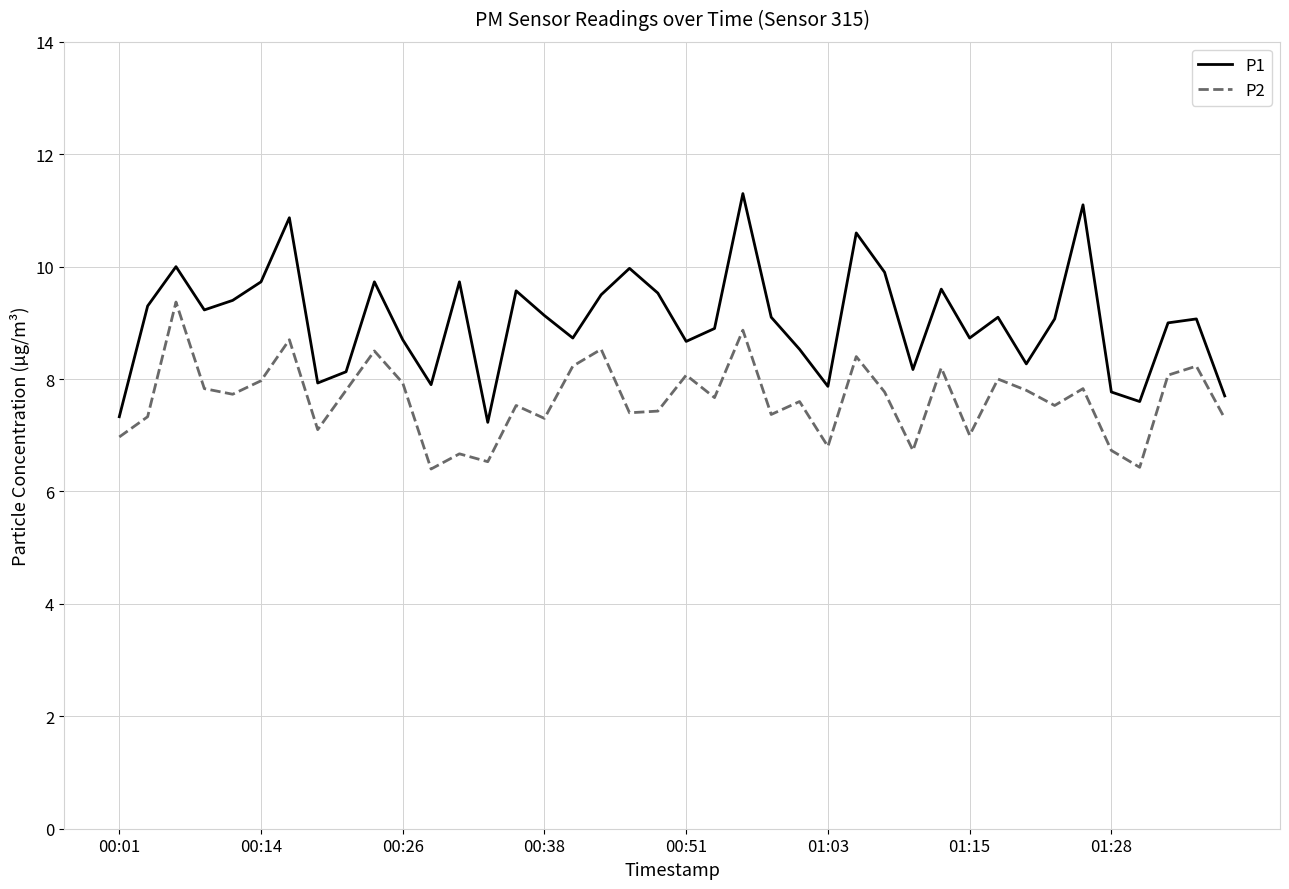

Which series has the largest total across all categories?

P1